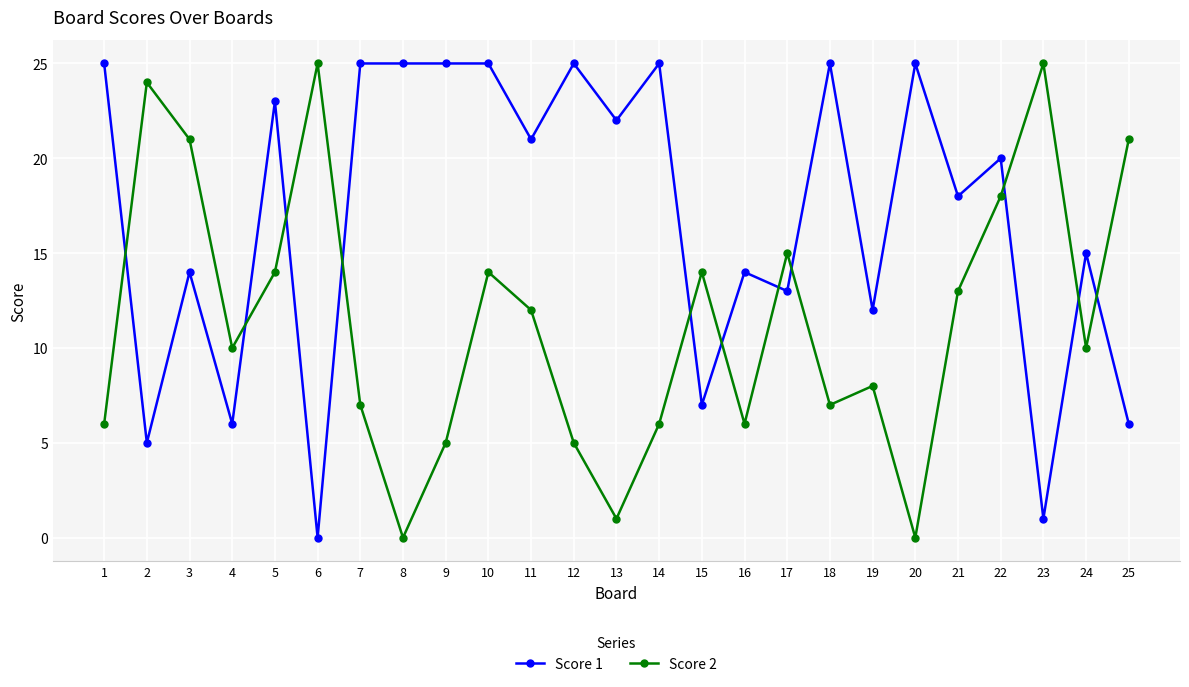

Reading left to right, what are all the values shown in this chart?

Score 1: 1=25	2=5	3=14	4=6	5=23	6=0	7=25	8=25	9=25	10=25	11=21	12=25	13=22	14=25	15=7	16=14	17=13	18=25	19=12	20=25	21=18	22=20	23=1	24=15	25=6
Score 2: 1=6	2=24	3=21	4=10	5=14	6=25	7=7	8=0	9=5	10=14	11=12	12=5	13=1	14=6	15=14	16=6	17=15	18=7	19=8	20=0	21=13	22=18	23=25	24=10	25=21